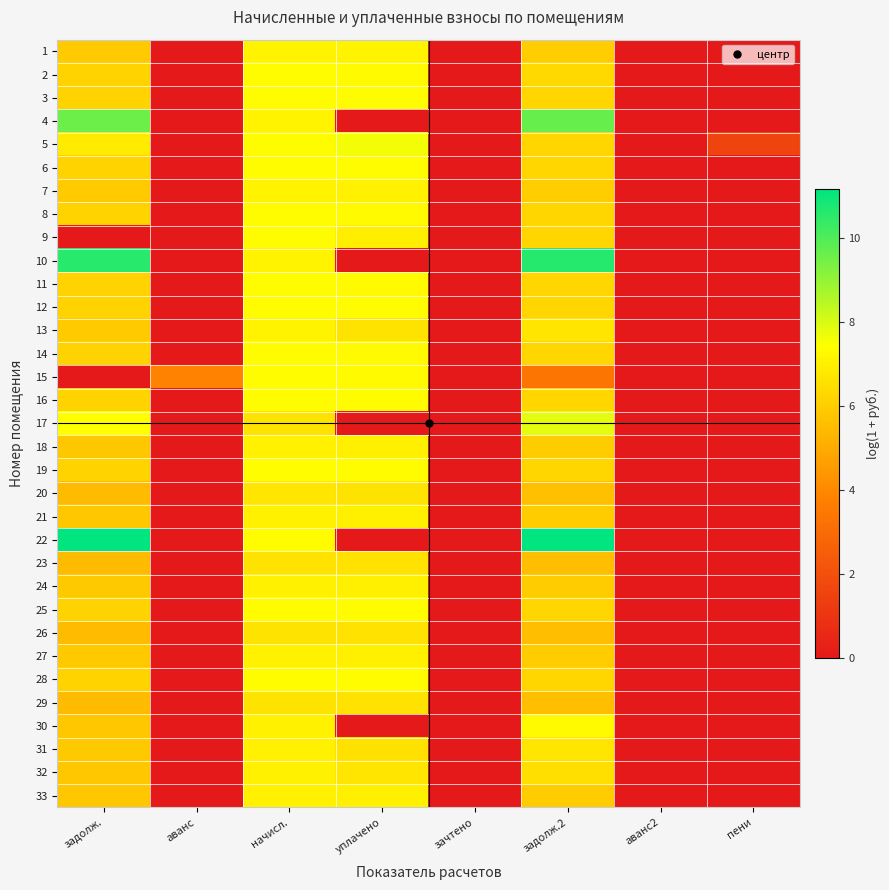

Reading left to right, what are all the values shown in this chart?

1: задолж.=5.9	аванс=0.0	начисл.=7.1	уплачено=7.1	зачтено=0.0	задолж.2=6.0	аванс2=0.0	пени=0.0
2: задолж.=6.2	аванс=0.0	начисл.=7.3	уплачено=7.3	зачтено=0.0	задолж.2=6.3	аванс2=0.0	пени=0.0
3: задолж.=6.2	аванс=0.0	начисл.=7.4	уплачено=7.3	зачтено=0.0	задолж.2=6.3	аванс2=0.0	пени=0.0
4: задолж.=9.6	аванс=0.0	начисл.=7.1	уплачено=0.0	зачтено=0.0	задолж.2=9.7	аванс2=0.0	пени=0.0
5: задолж.=6.8	аванс=0.0	начисл.=7.4	уплачено=7.6	зачтено=0.0	задолж.2=6.3	аванс2=0.0	пени=1.6
6: задолж.=6.2	аванс=0.0	начисл.=7.4	уплачено=7.3	зачтено=0.0	задолж.2=6.3	аванс2=0.0	пени=0.0
7: задолж.=5.9	аванс=0.0	начисл.=7.1	уплачено=7.1	зачтено=0.0	задолж.2=6.0	аванс2=0.0	пени=0.0
8: задолж.=6.1	аванс=0.0	начисл.=7.3	уплачено=7.3	зачтено=0.0	задолж.2=6.2	аванс2=0.0	пени=0.0
9: задолж.=0.0	аванс=0.0	начисл.=7.4	уплачено=7.0	зачтено=0.0	задолж.2=6.3	аванс2=0.0	пени=0.0
10: задолж.=10.6	аванс=0.0	начисл.=7.1	уплачено=0.0	зачтено=0.0	задолж.2=10.6	аванс2=0.0	пени=0.0
11: задолж.=6.2	аванс=0.0	начисл.=7.4	уплачено=7.3	зачтено=0.0	задолж.2=6.3	аванс2=0.0	пени=0.0
12: задолж.=6.2	аванс=0.0	начисл.=7.4	уплачено=7.3	зачтено=0.0	задолж.2=6.3	аванс2=0.0	пени=0.0
13: задолж.=5.9	аванс=0.0	начисл.=7.1	уплачено=6.6	зачтено=0.0	задолж.2=6.7	аванс2=0.0	пени=0.0
14: задолж.=6.2	аванс=0.0	начисл.=7.4	уплачено=7.3	зачтено=0.0	задолж.2=6.3	аванс2=0.0	пени=0.0
15: задолж.=0.0	аванс=3.8	начисл.=7.4	уплачено=7.3	зачтено=0.0	задолж.2=3.4	аванс2=0.0	пени=0.0
16: задолж.=6.2	аванс=0.0	начисл.=7.4	уплачено=7.3	зачтено=0.0	задолж.2=6.3	аванс2=0.0	пени=0.0
17: задолж.=7.4	аванс=0.0	начисл.=6.7	уплачено=0.0	зачтено=0.0	задолж.2=7.8	аванс2=0.0	пени=0.0
18: задолж.=5.8	аванс=0.0	начисл.=7.0	уплачено=7.0	зачтено=0.0	задолж.2=5.9	аванс2=0.0	пени=0.0
19: задолж.=6.2	аванс=0.0	начисл.=7.4	уплачено=7.3	зачтено=0.0	задолж.2=6.3	аванс2=0.0	пени=0.0
20: задолж.=5.5	аванс=0.0	начисл.=6.7	уплачено=6.6	зачтено=0.0	задолж.2=5.6	аванс2=0.0	пени=0.0
21: задолж.=5.8	аванс=0.0	начисл.=7.0	уплачено=7.0	зачтено=0.0	задолж.2=5.9	аванс2=0.0	пени=0.0
22: задолж.=11.1	аванс=0.0	начисл.=7.4	уплачено=0.0	зачтено=0.0	задолж.2=11.2	аванс2=0.0	пени=0.0
23: задолж.=5.5	аванс=0.0	начисл.=6.6	уплачено=6.6	зачтено=0.0	задолж.2=5.6	аванс2=0.0	пени=0.0
24: задолж.=5.8	аванс=0.0	начисл.=7.0	уплачено=7.0	зачтено=0.0	задолж.2=5.9	аванс2=0.0	пени=0.0
25: задолж.=6.2	аванс=0.0	начисл.=7.4	уплачено=7.3	зачтено=0.0	задолж.2=6.3	аванс2=0.0	пени=0.0
26: задолж.=5.5	аванс=0.0	начисл.=6.7	уплачено=6.6	зачтено=0.0	задолж.2=5.6	аванс2=0.0	пени=0.0
27: задолж.=5.8	аванс=0.0	начисл.=7.0	уплачено=7.0	зачтено=0.0	задолж.2=5.9	аванс2=0.0	пени=0.0
28: задолж.=6.2	аванс=0.0	начисл.=7.4	уплачено=7.3	зачтено=0.0	задолж.2=6.3	аванс2=0.0	пени=0.0
29: задолж.=5.4	аванс=0.0	начисл.=6.6	уплачено=6.6	зачтено=0.0	задолж.2=5.5	аванс2=0.0	пени=0.0
30: задолж.=5.8	аванс=0.0	начисл.=7.0	уплачено=0.0	зачтено=0.0	задолж.2=7.3	аванс2=0.0	пени=0.0
31: задолж.=5.9	аванс=0.0	начисл.=7.1	уплачено=6.6	зачтено=0.0	задолж.2=6.7	аванс2=0.0	пени=0.0
32: задолж.=5.8	аванс=0.0	начисл.=7.0	уплачено=6.7	зачтено=0.0	задолж.2=6.5	аванс2=0.0	пени=0.0
33: задолж.=5.8	аванс=0.0	начисл.=7.0	уплачено=7.0	зачтено=0.0	задолж.2=5.9	аванс2=0.0	пени=0.0